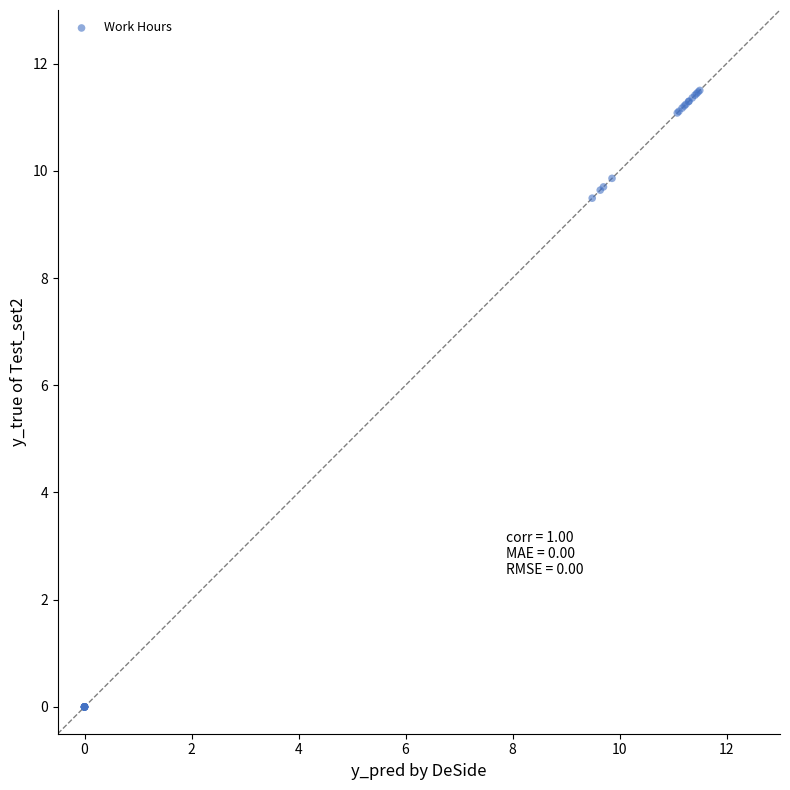

What Y value in the scatter plot is closest to 5?

9.5